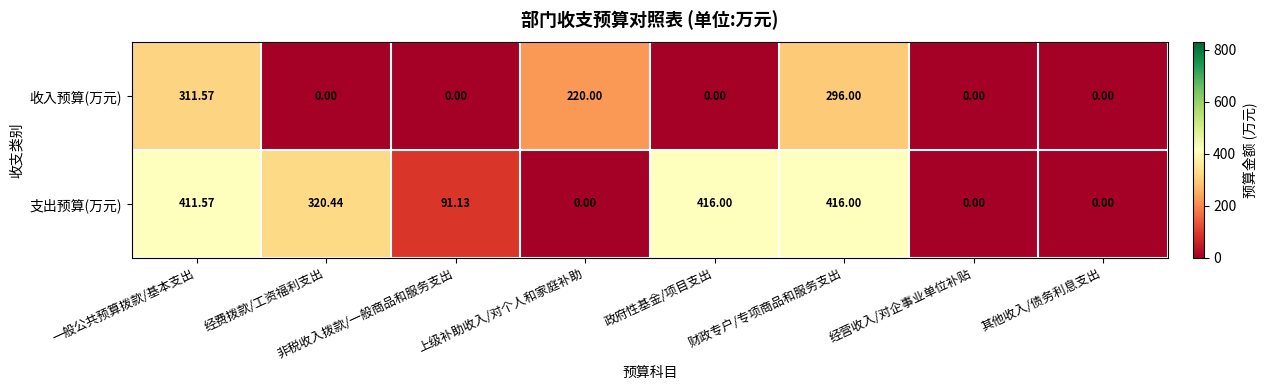

At how many categories does at least one series exceed 342?

3